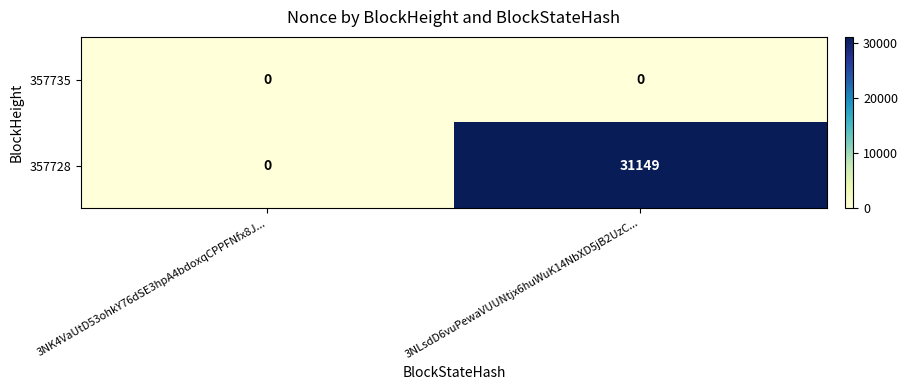

Rank the series by their average value, from lowest to highest.

357735, 357728